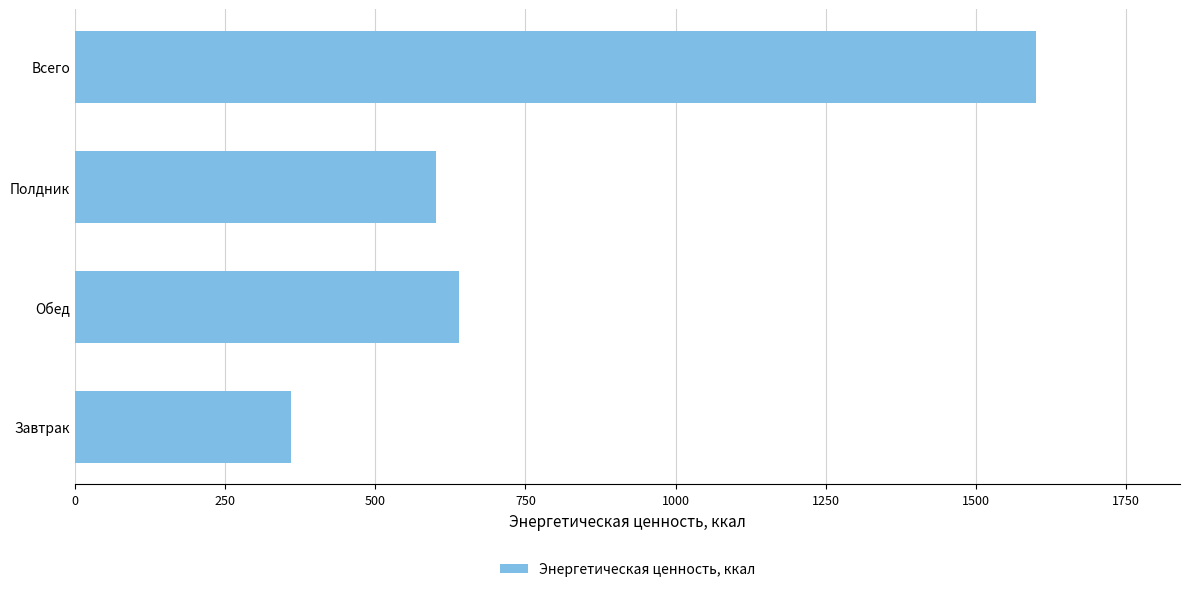

Which category has the highest value across all series?

Всего